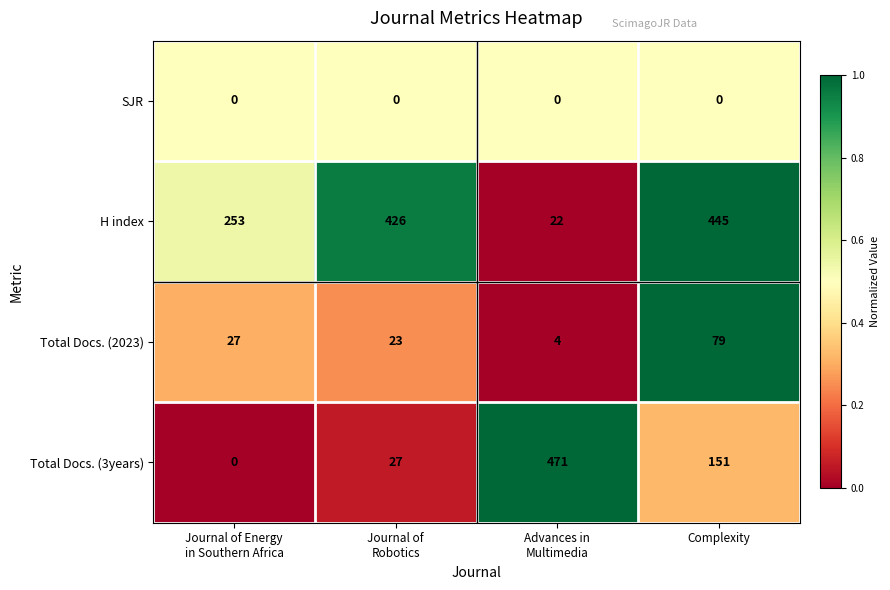

The value of Total Docs. (2023) at Complexity is 79. True or false?

True